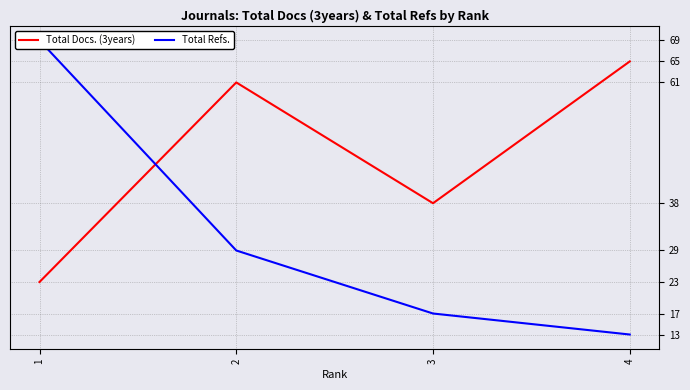

Reading right to left, what are all the values shown in this chart?

Total Docs. (3years): 65	38	61	23
Total Refs.: 13	17	29	69